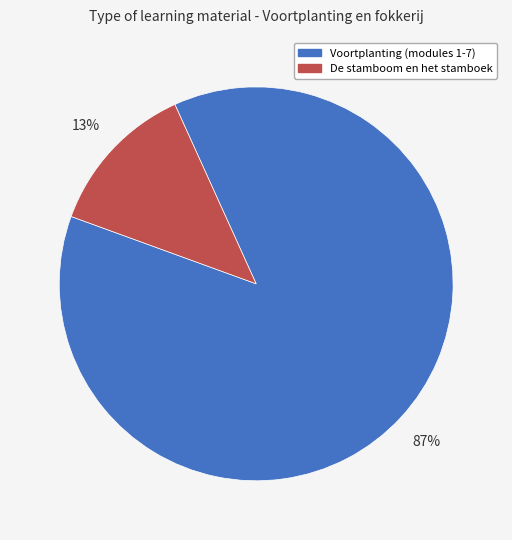

Is it true that De stamboom en het stamboek is 1% of the pie?

False